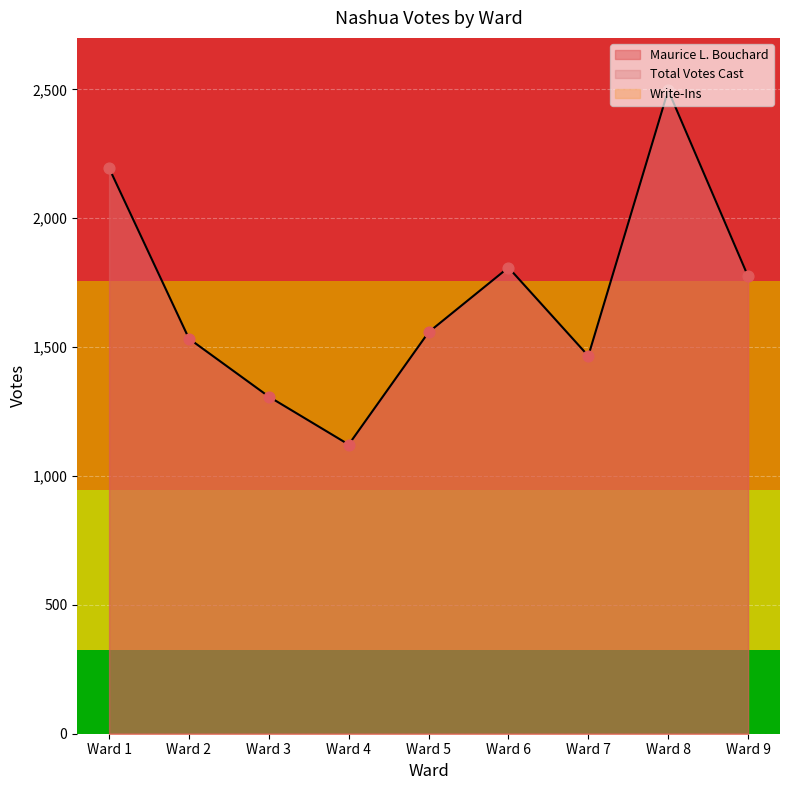

Which series has the largest Y range (max minus min)?

Maurice L. Bouchard